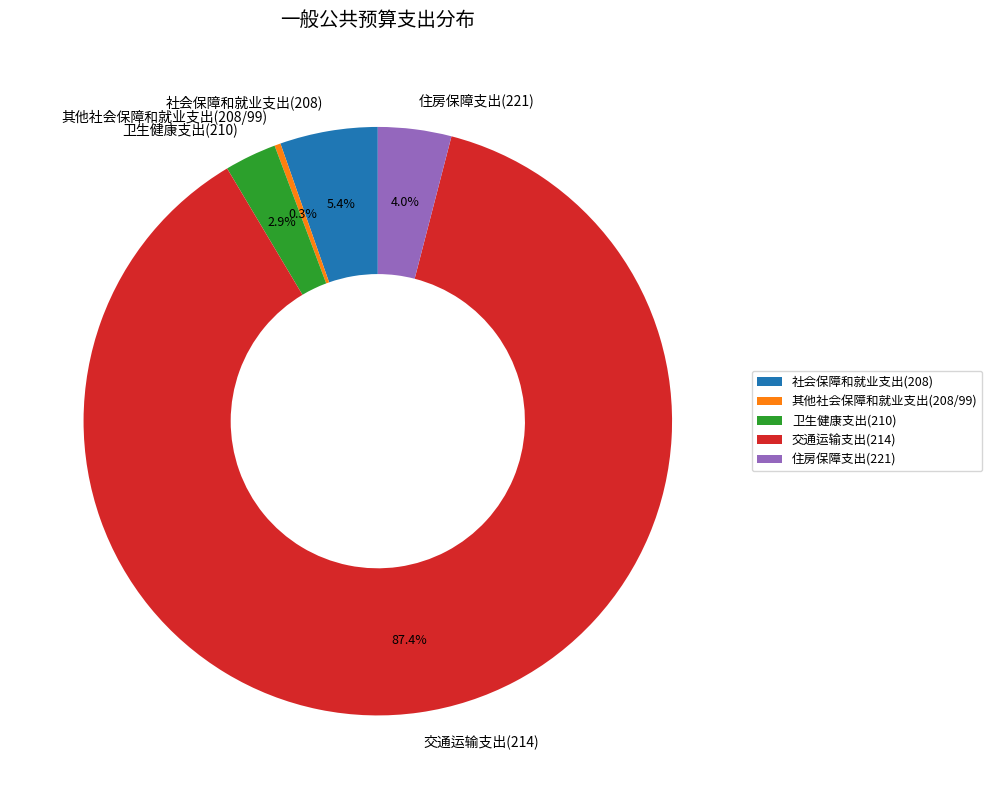

What portion of the pie excludes 其他社会保障和就业支出(208/99)?

99.7%